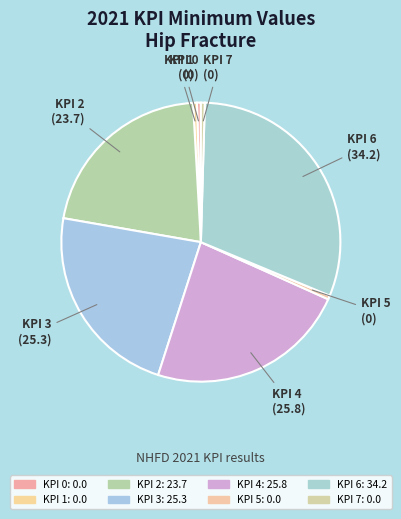

What percentage is NOT represented by KPI 6?

68.6%